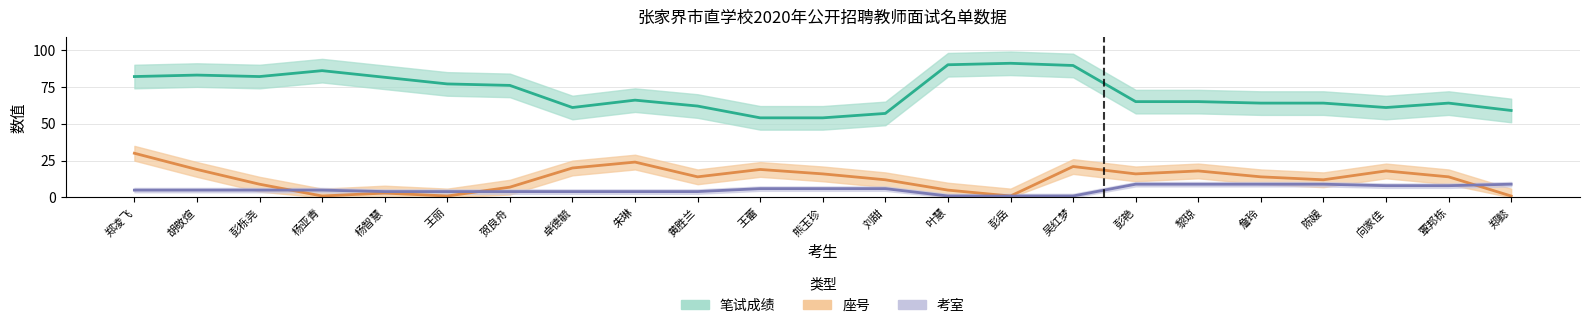

Read the 座号 value at 黄胜兰.

14.0